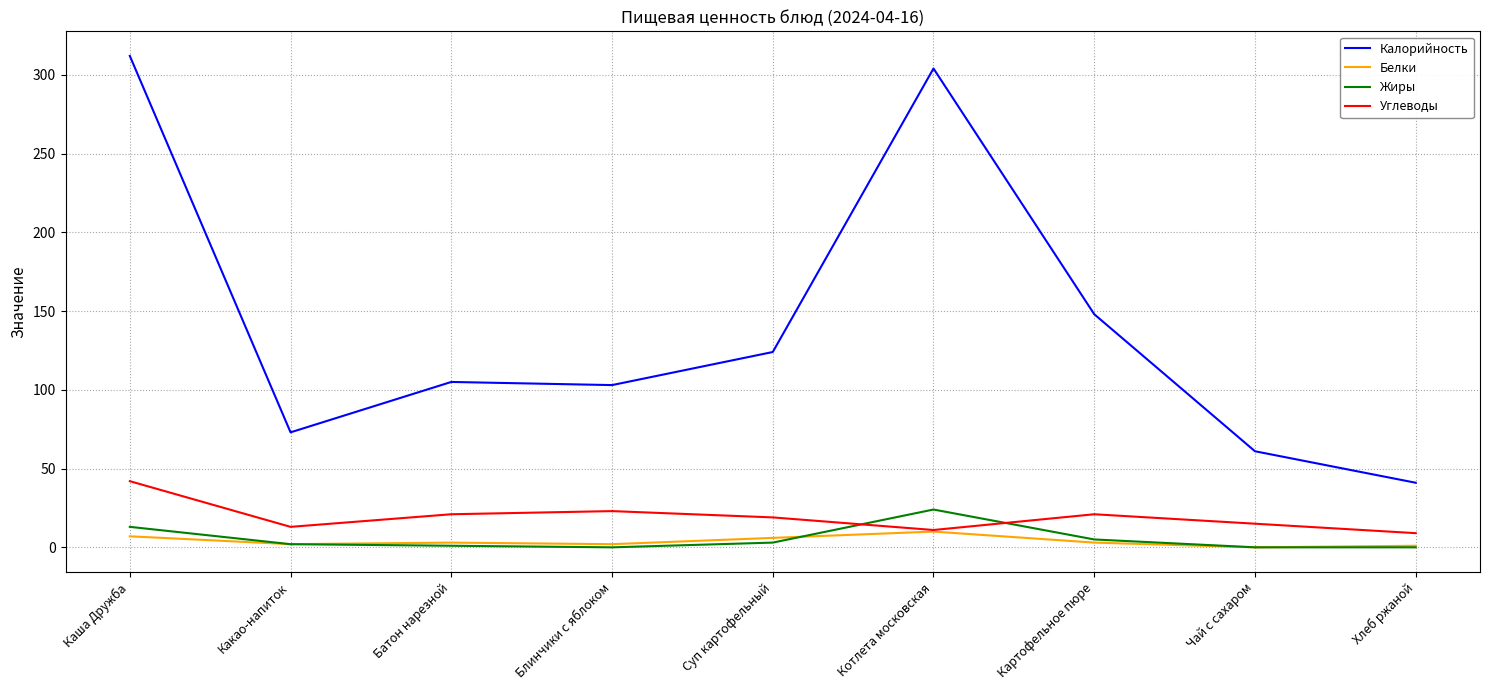

Does the chart display data point markers on the line(s)?

No